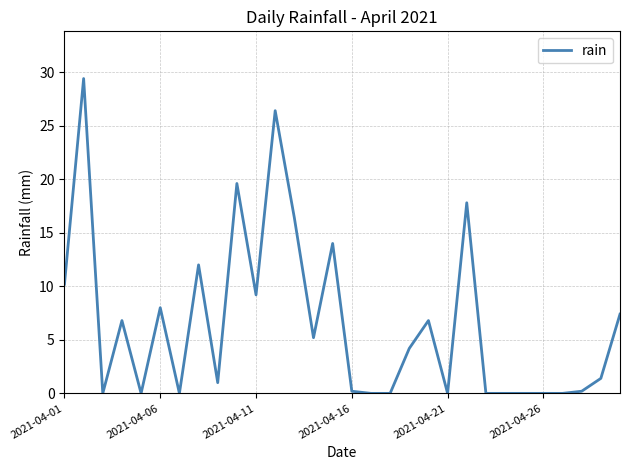

What is the maximum value shown in the chart?

29.4